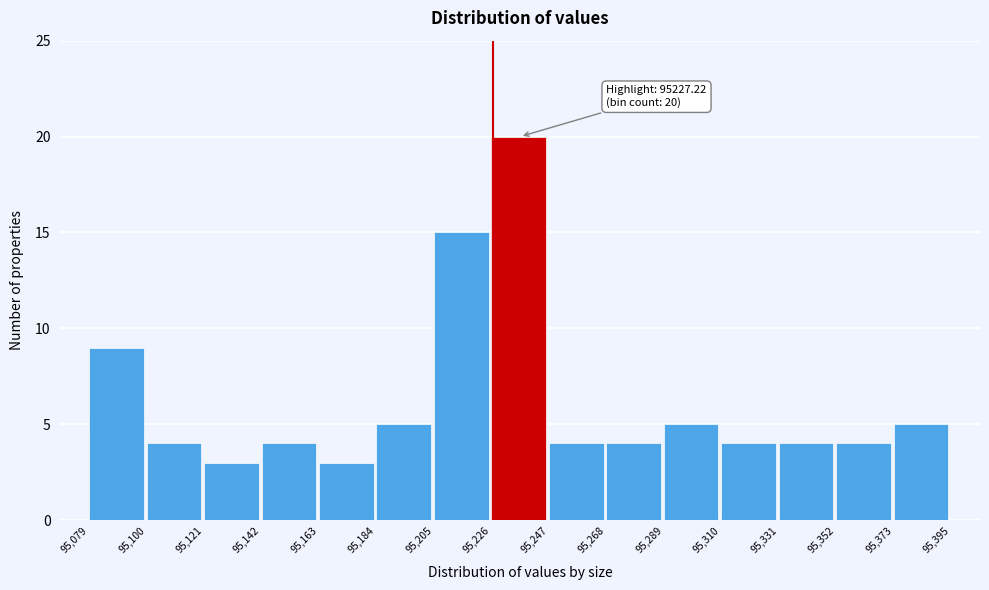

Which range on the x-axis has the tallest bar?

95,226 to 95,247